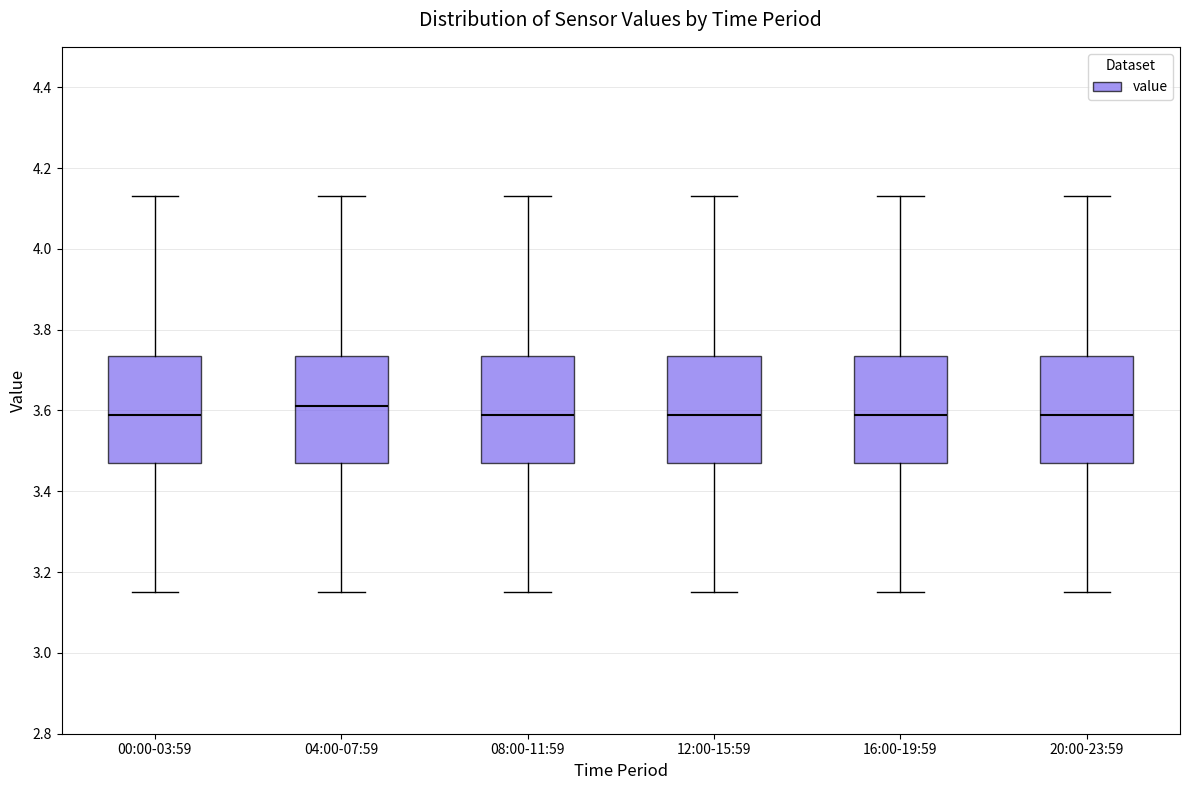

Where is the upper edge of the box for 08:00-11:59 on the y-axis? The values are not printed on the chart, so give them approximately, as read against the axis.

3.74